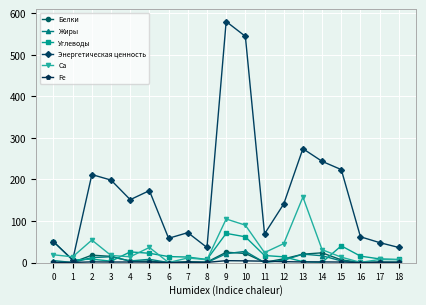

Between 7 and 11, which series saw the biggest shift?

Ca